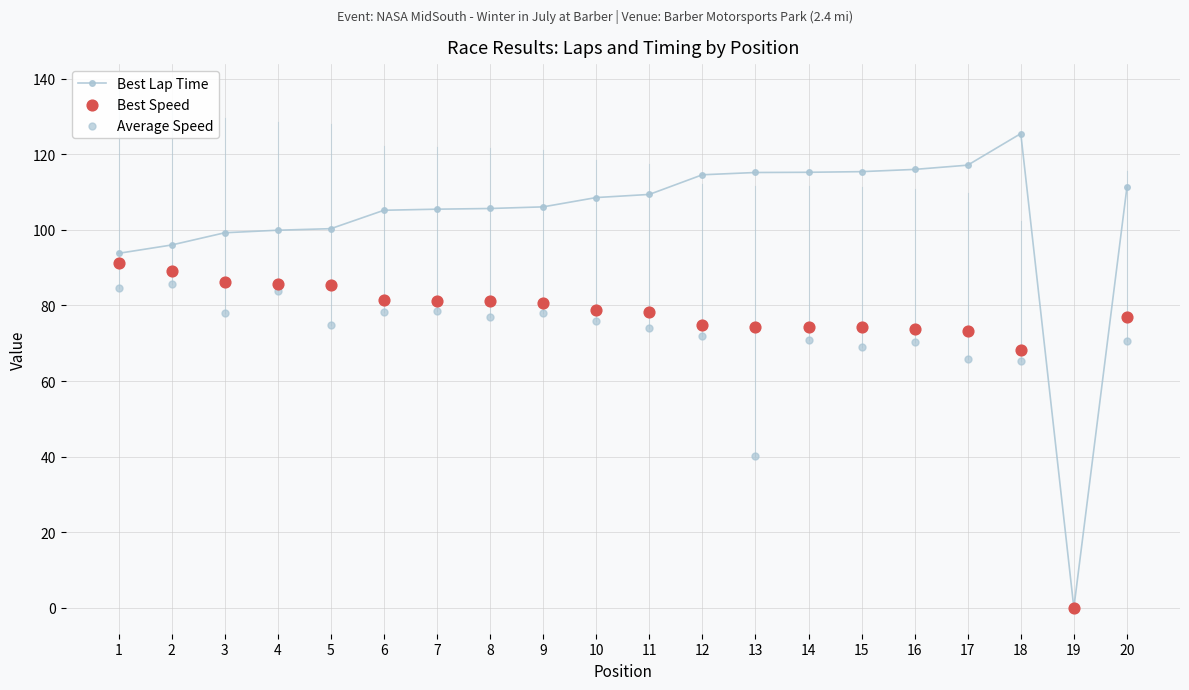

At how many categories does at least one series exceed 37?

19